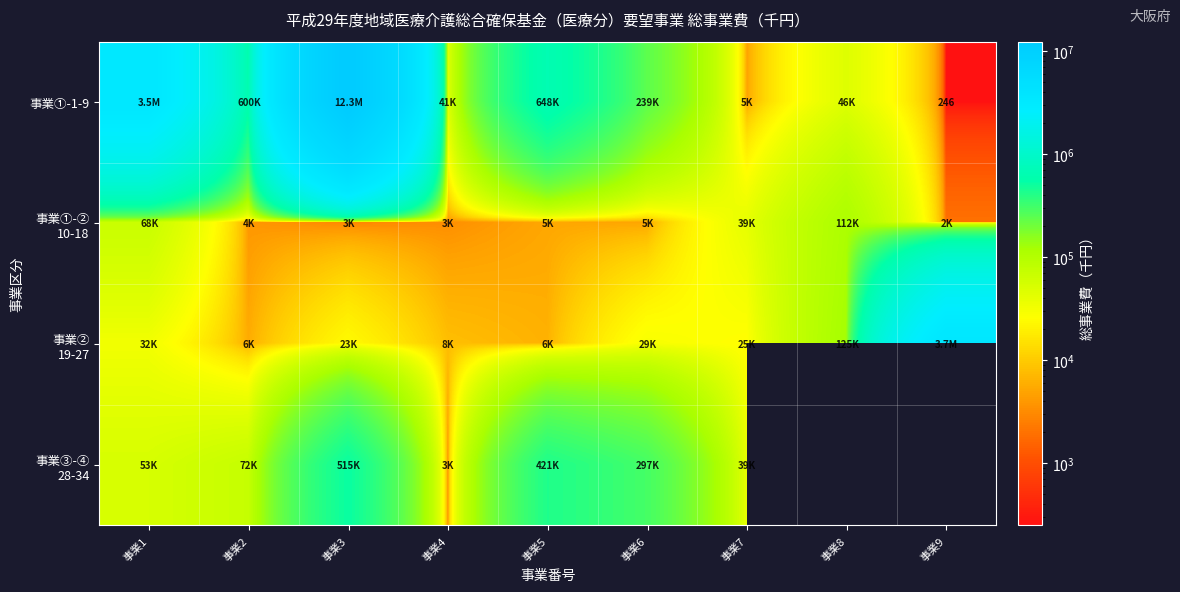

Which category has the lowest value across all series?

事業9